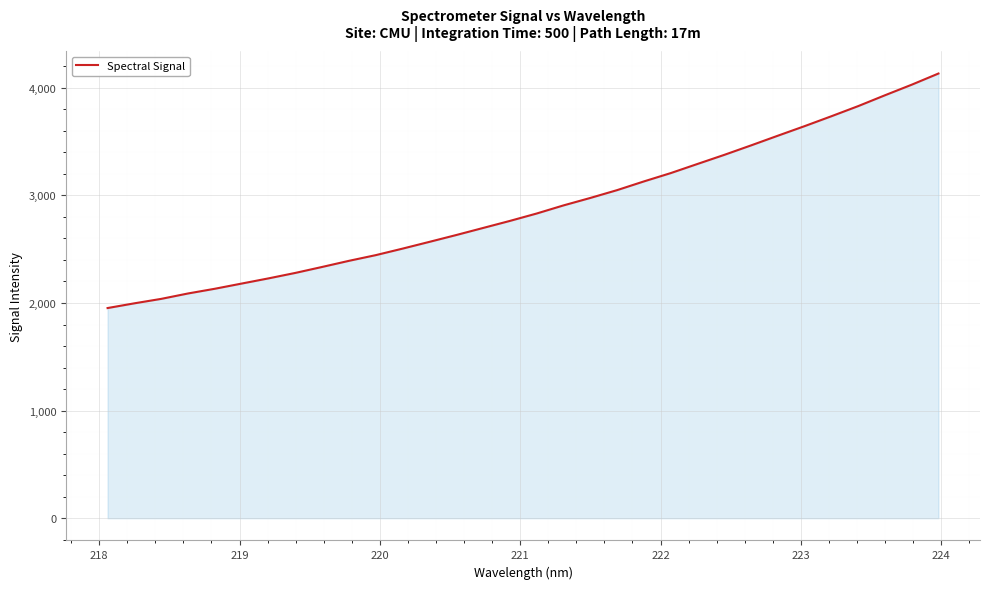

What is the greatest value displayed?

4132.6